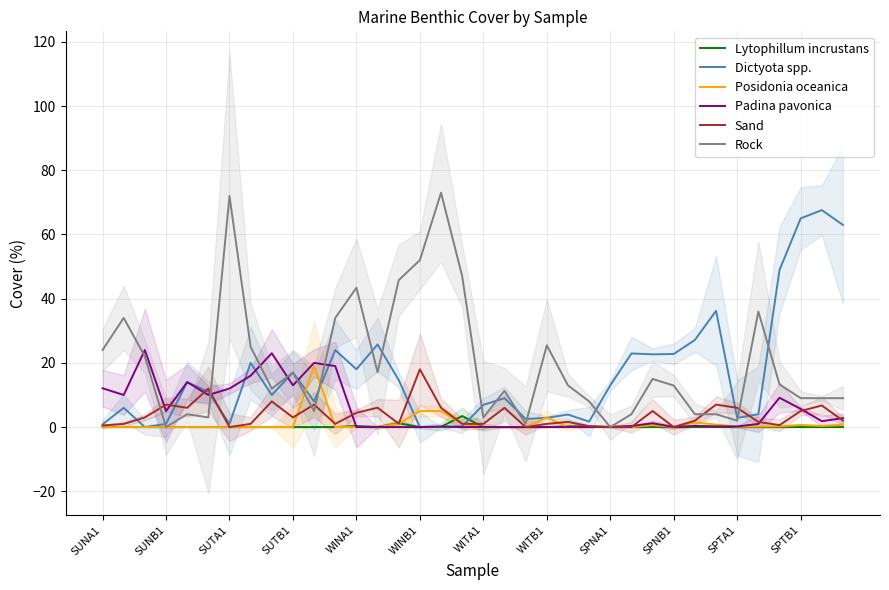

Which category has the highest value in the Sand series?

WINB1